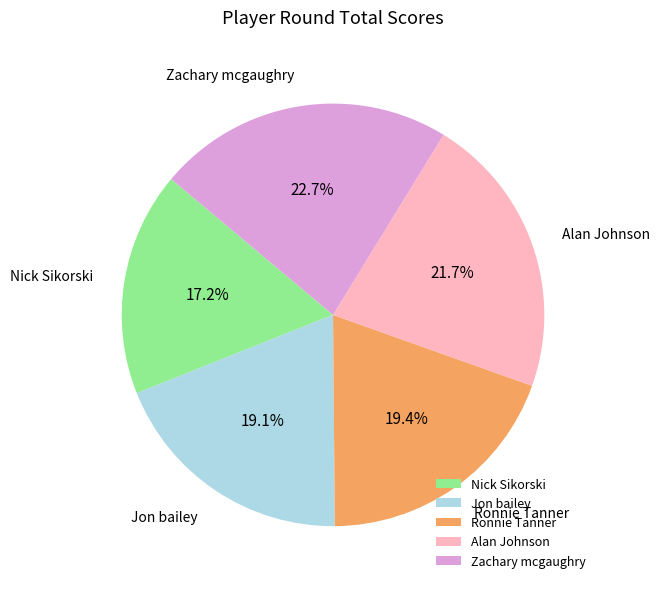

To the nearest percent, what portion does Jon bailey represent?

19%